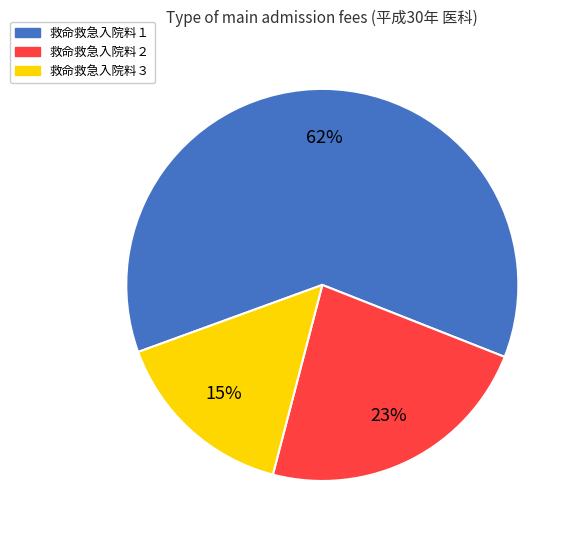

To the nearest percent, what portion does 救命救急入院料２ represent?

23%